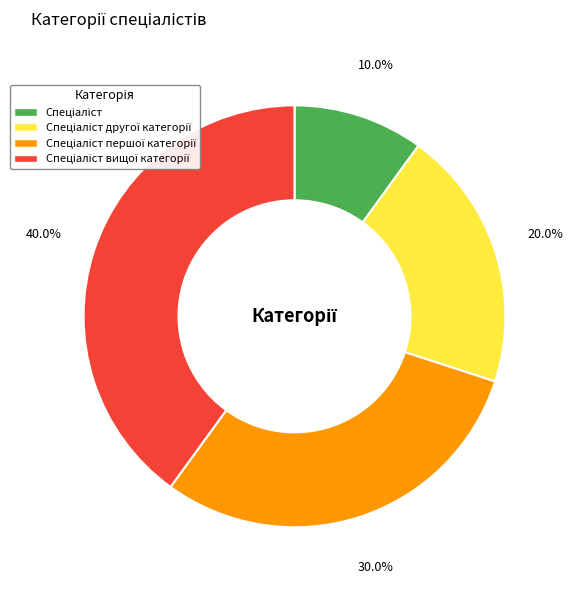

To the nearest percent, what is the average slice percentage?

25%